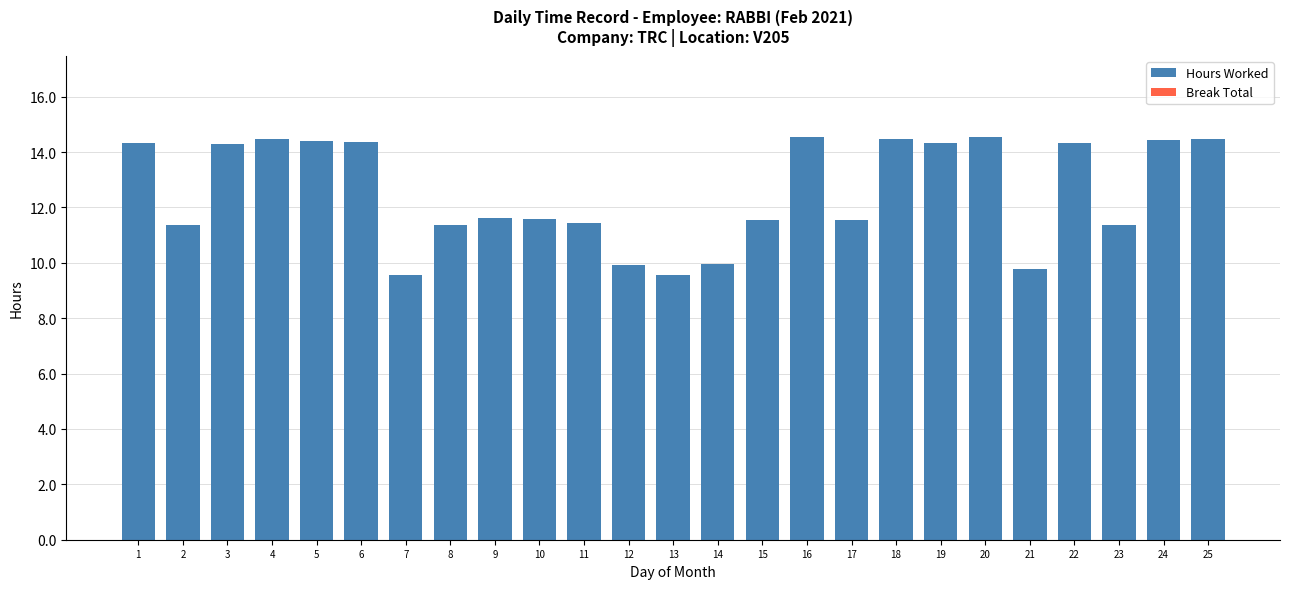

What is the difference between the second highest and second lowest values?

5.0